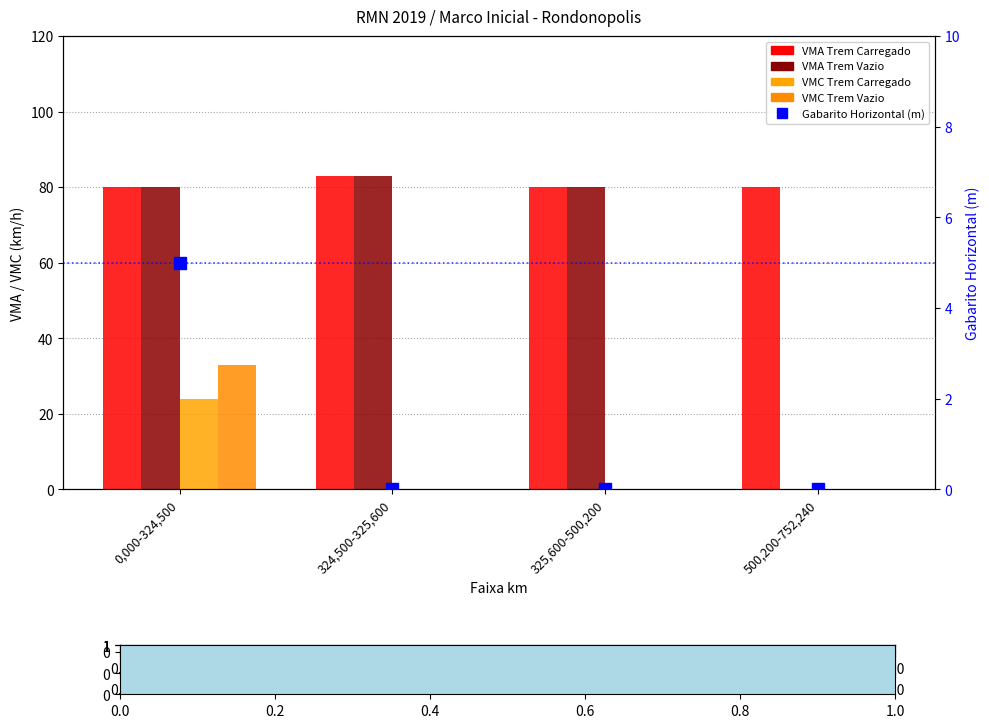

Which series has the largest range (max minus min)?

VMA Trem Vazio